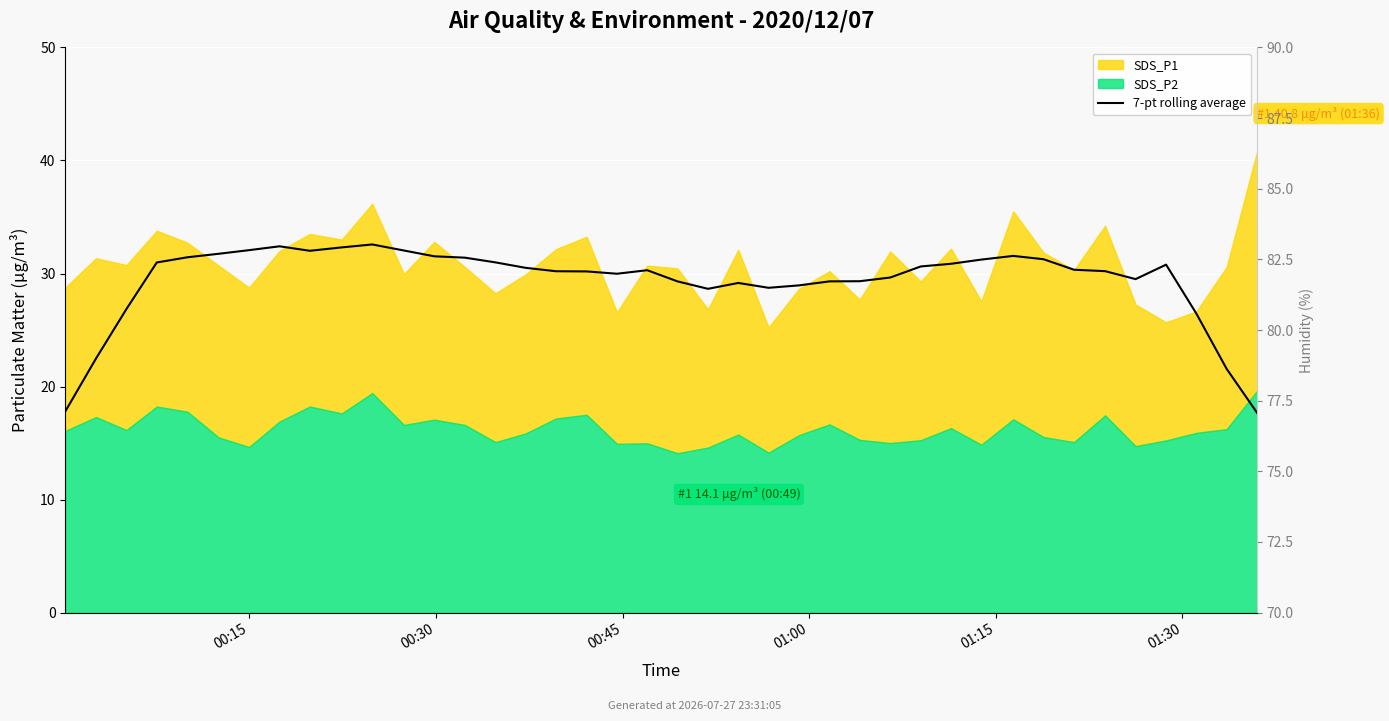

What is the difference between the maximum and minimum values?

14.9